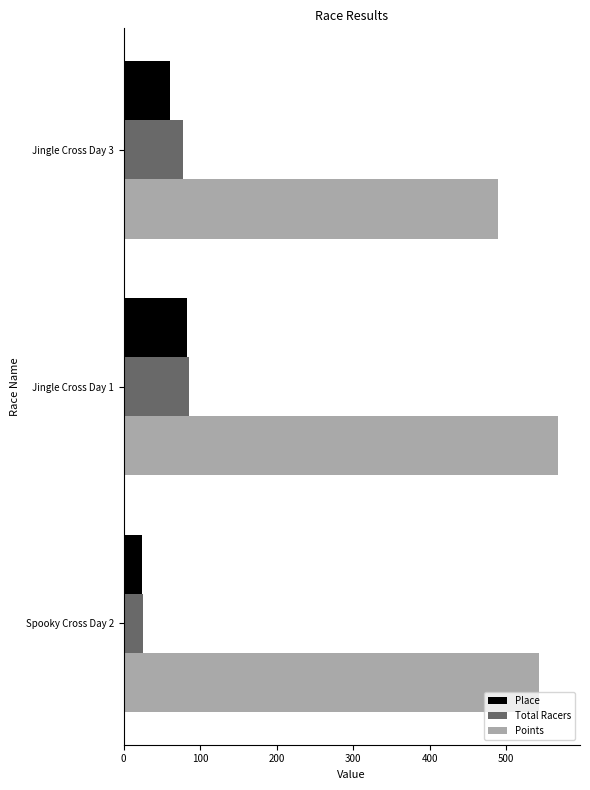

Which category has the highest value in the Place series?

Jingle Cross Day 1